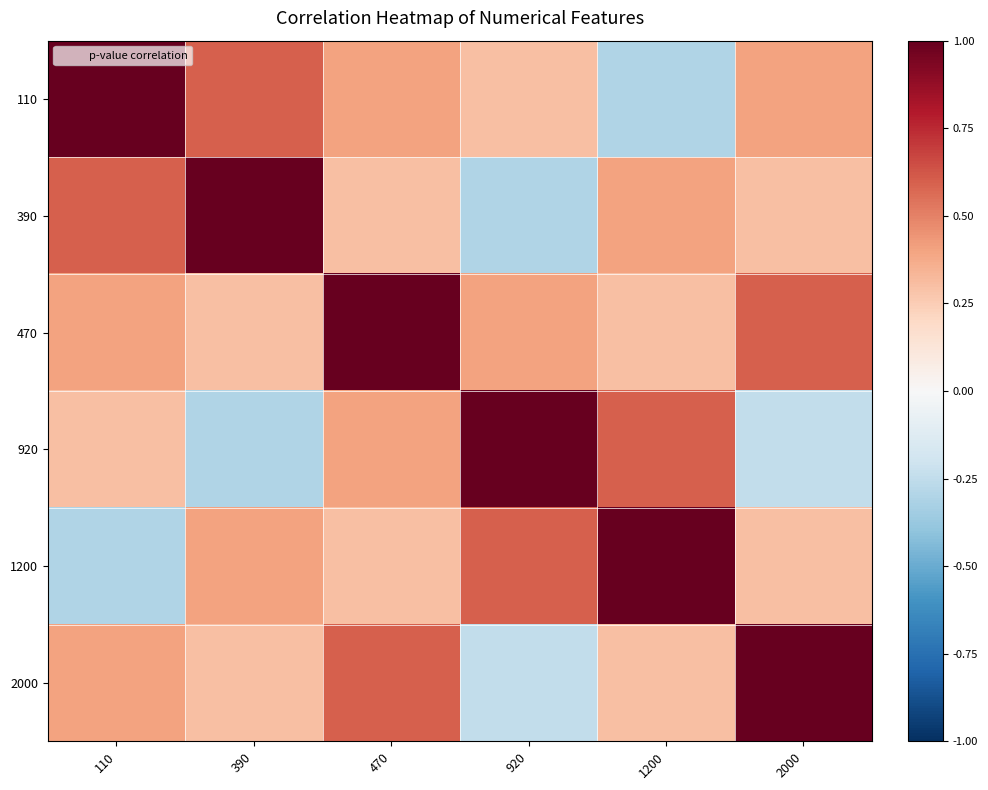

What is the total value across all series at 110?

2.4